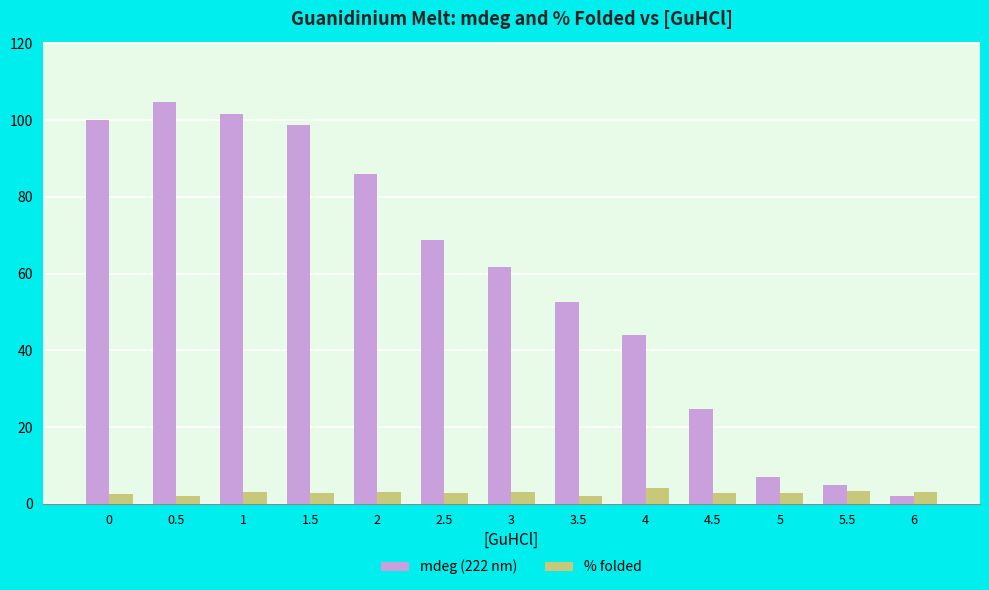

Rank the series at 2.5 from highest to lowest value.

mdeg (222 nm), % folded